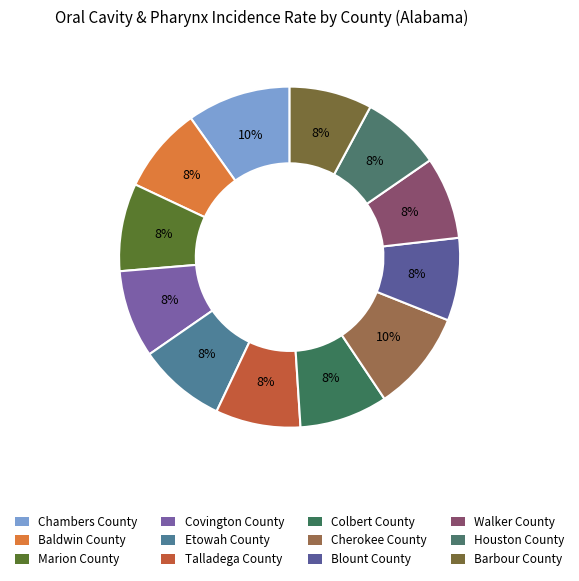

What percentage is the Houston County slice, to the nearest percent?

8%